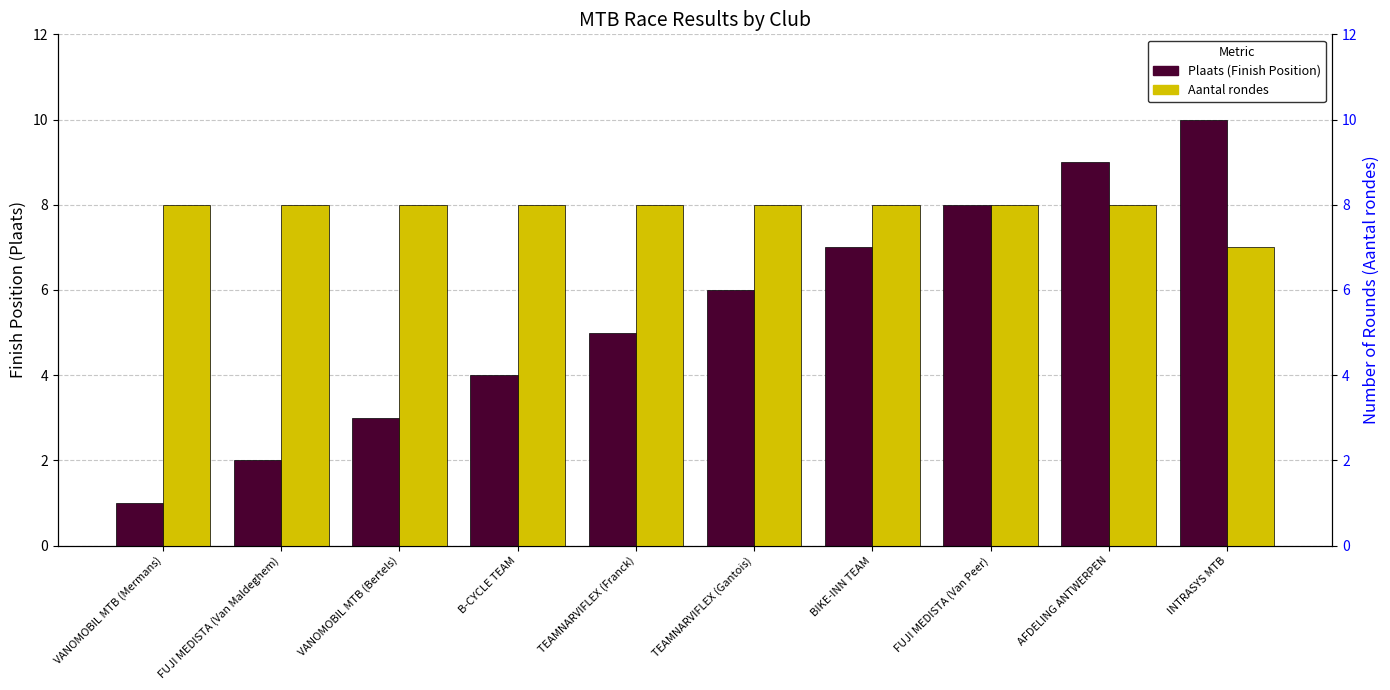

Is it true that Aantal rondes equals 4 at AFDELING ANTWERPEN?

False